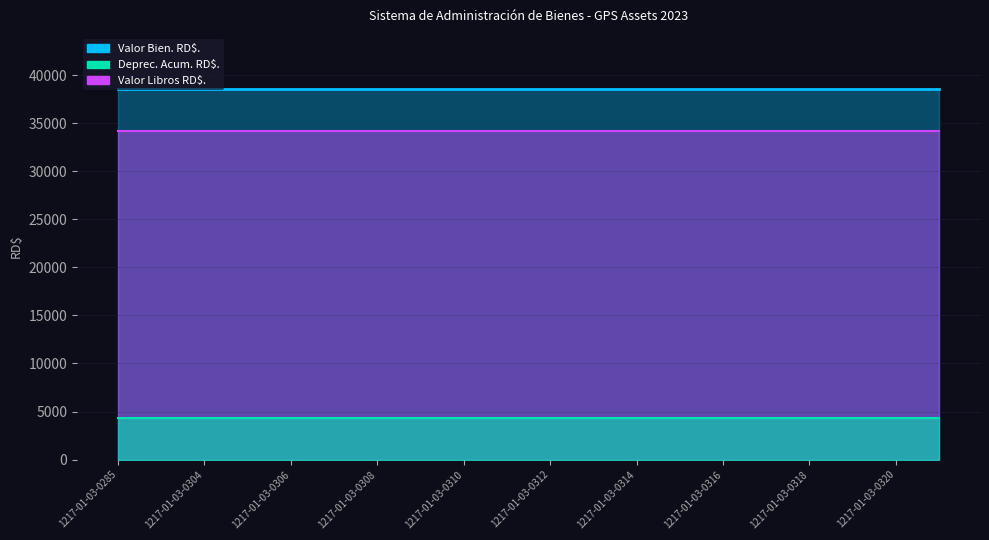

Rank the series at 1217-01-03-0311 from highest to lowest value.

Valor Bien. RD$., Valor Libros RD$., Deprec. Acum. RD$.